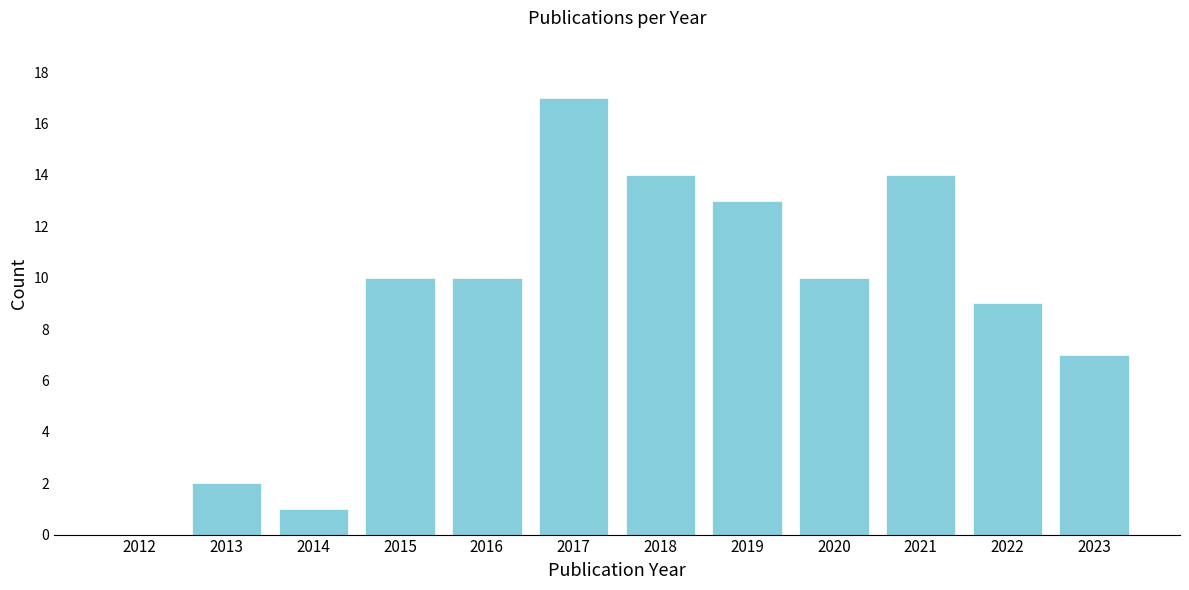

Reading right to left, what are all the values shown in this chart?

2023=7	2022=9	2021=14	2020=10	2019=13	2018=14	2017=17	2016=10	2015=10	2014=1	2013=2	2012=0